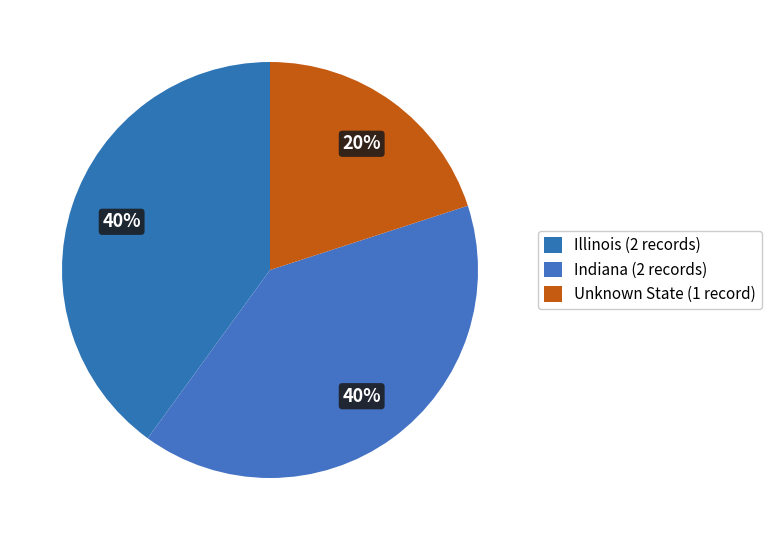

How many slices are in this pie chart?

3